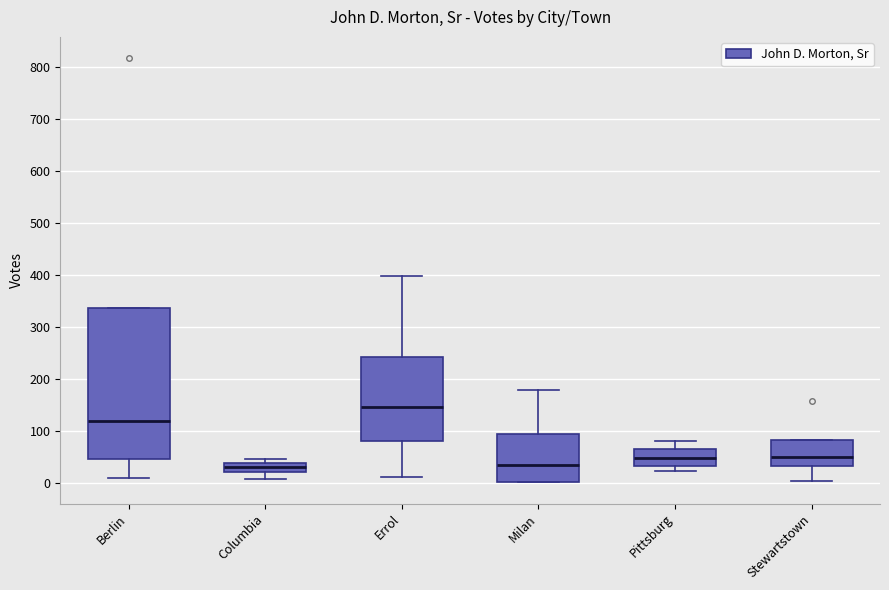

Which box is the tallest, from its lower edge to its upper edge?

Berlin